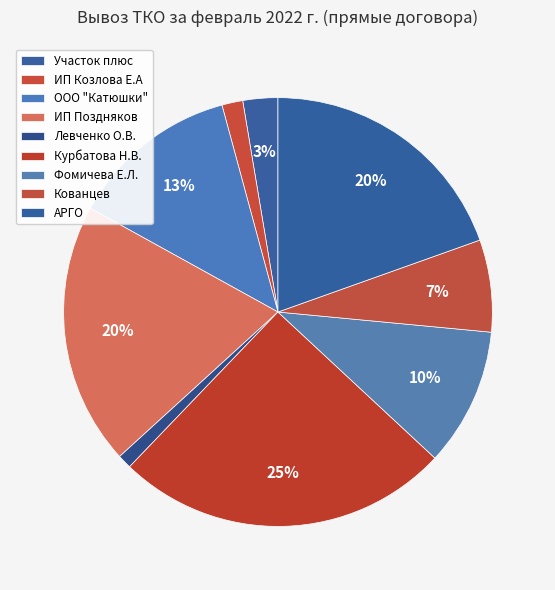

Count the number of slices in the pie.

9